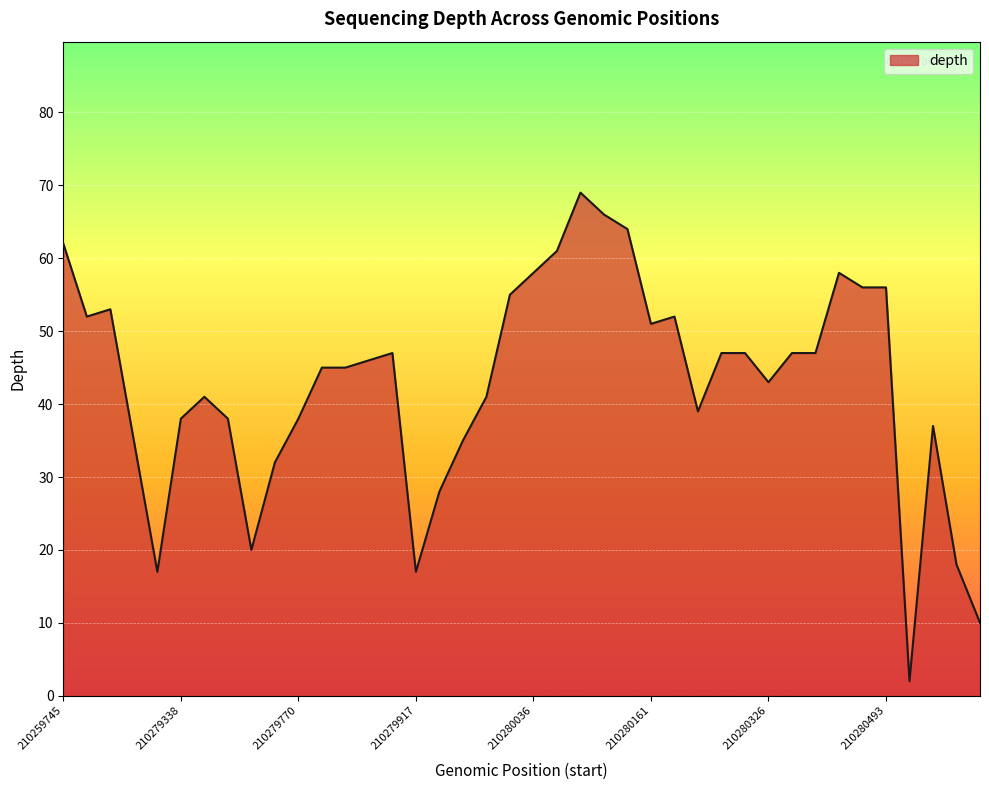

What is the difference between the maximum and minimum values?

67